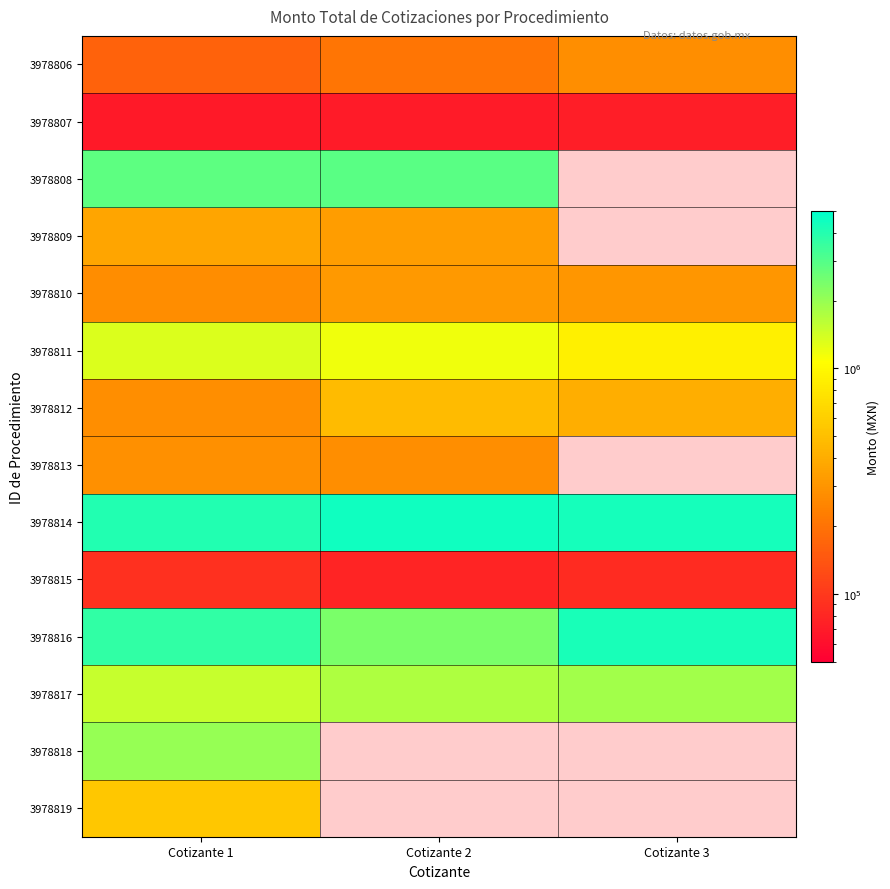

Where is 3978810 nearest to the value 295508?

Cotizante 3